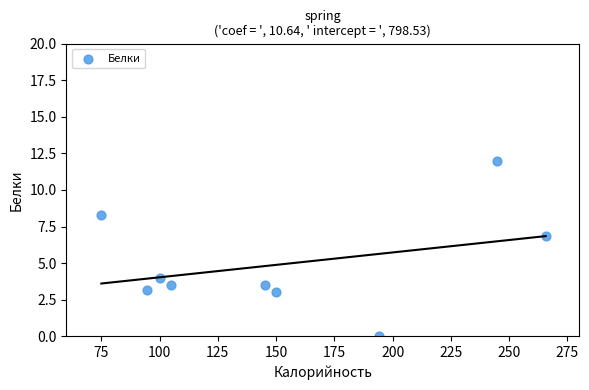

What Y value in the scatter plot is closest to 6?

6.8